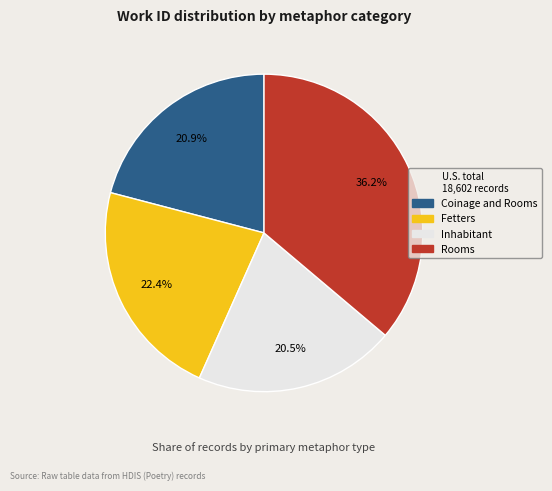

What portion of the pie excludes Inhabitant?

79.5%